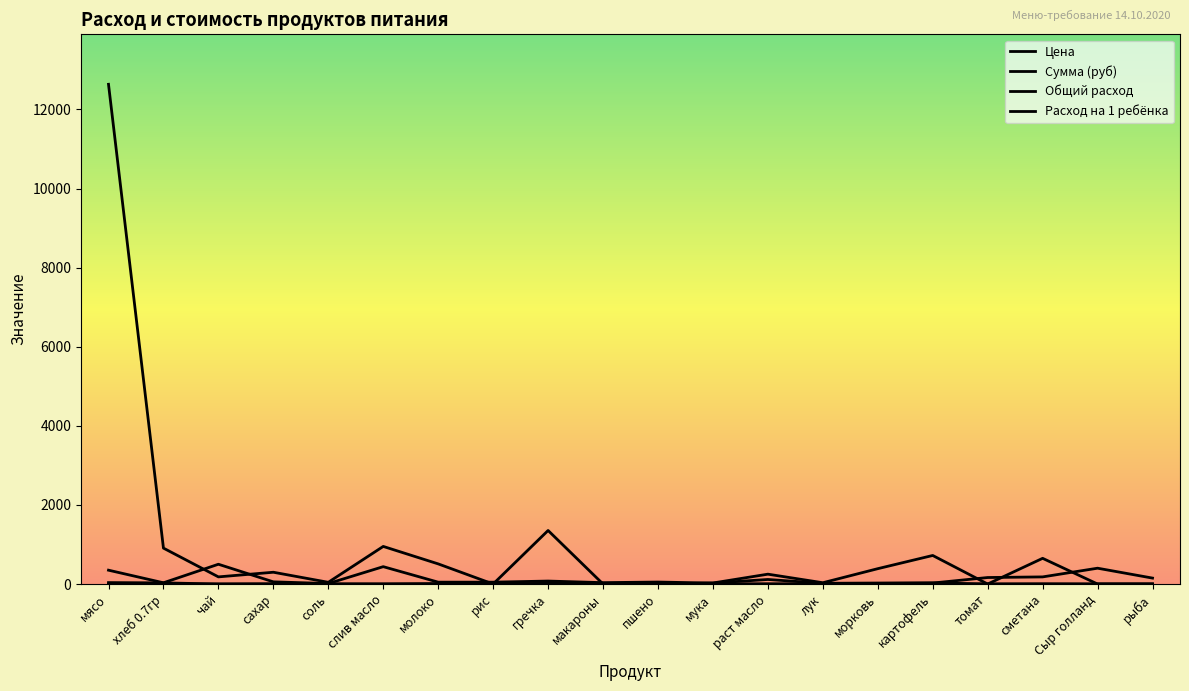

How many lines are shown in the chart?

4